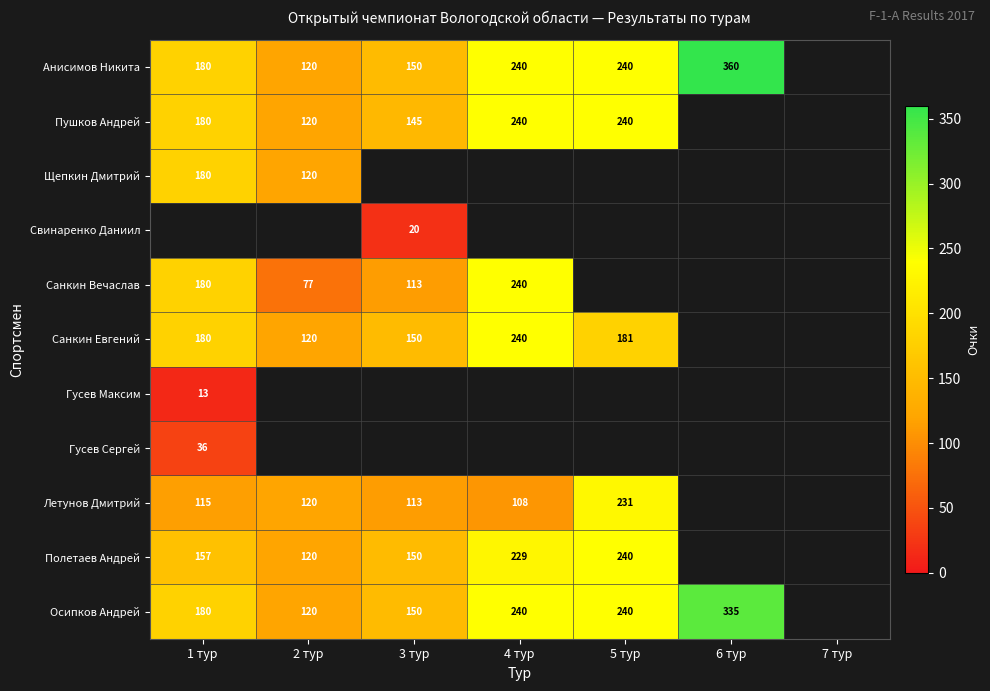

At which category does the chart reach its minimum across all series?

1 тур